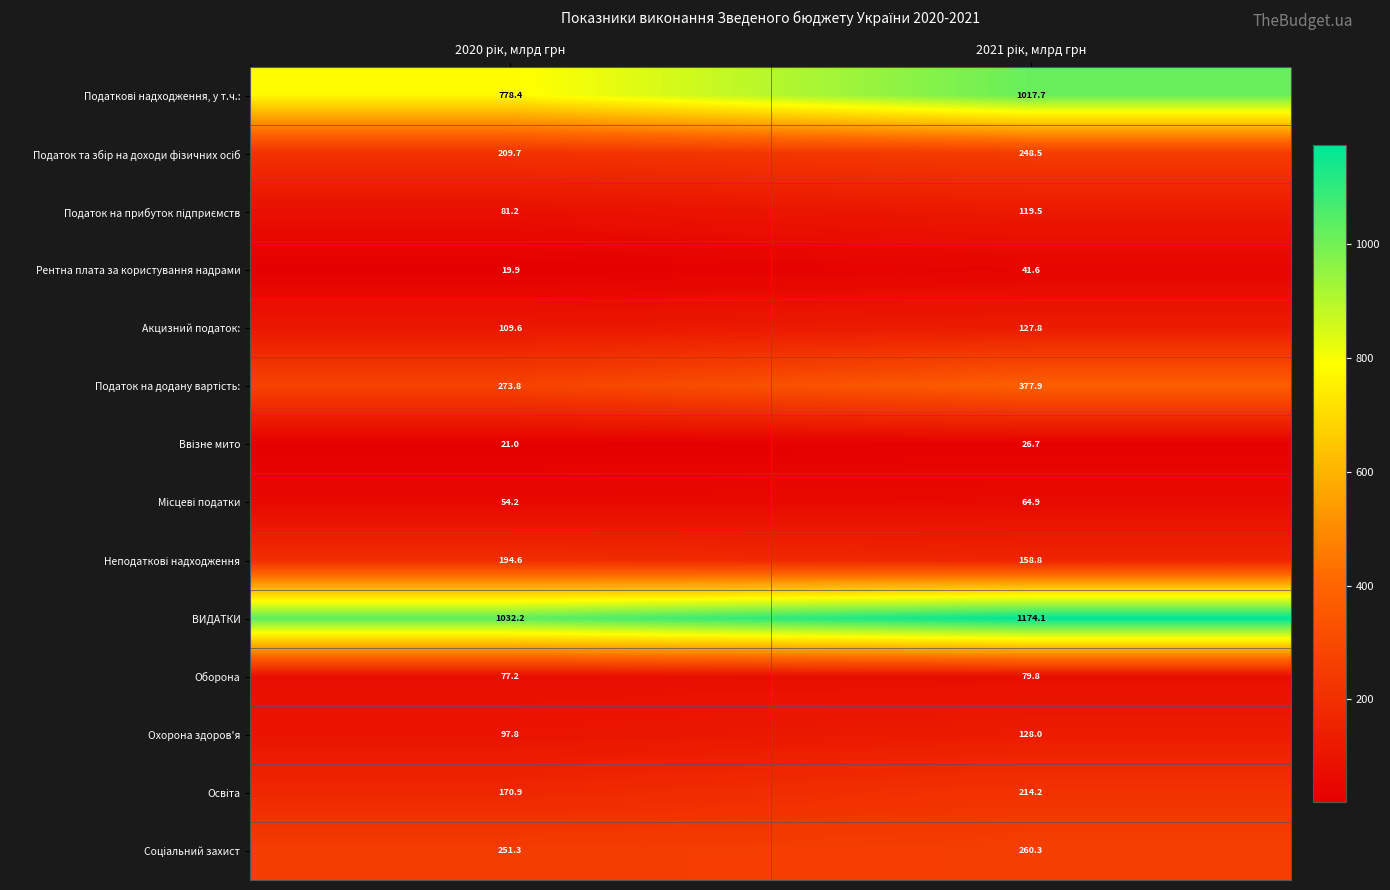

What is the sum of all ВИДАТКИ values?

2206.3